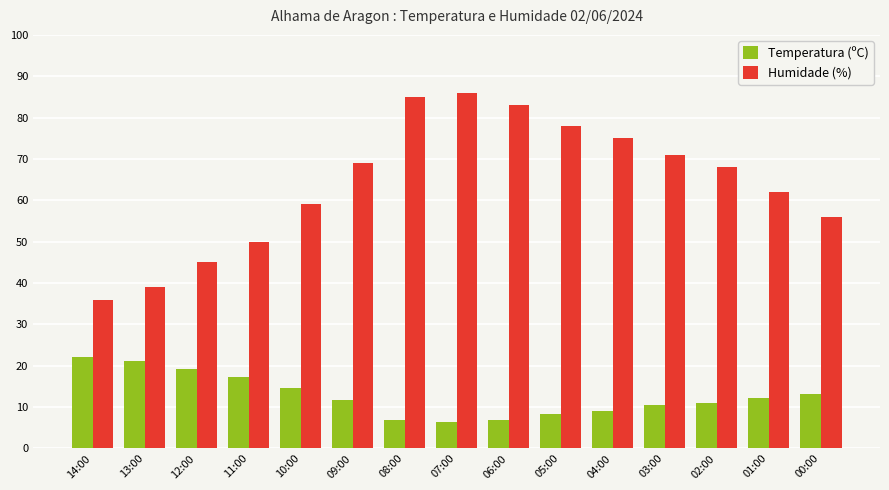

What is the approximate value of Temperatura (ºC) at 11:00?

17.2